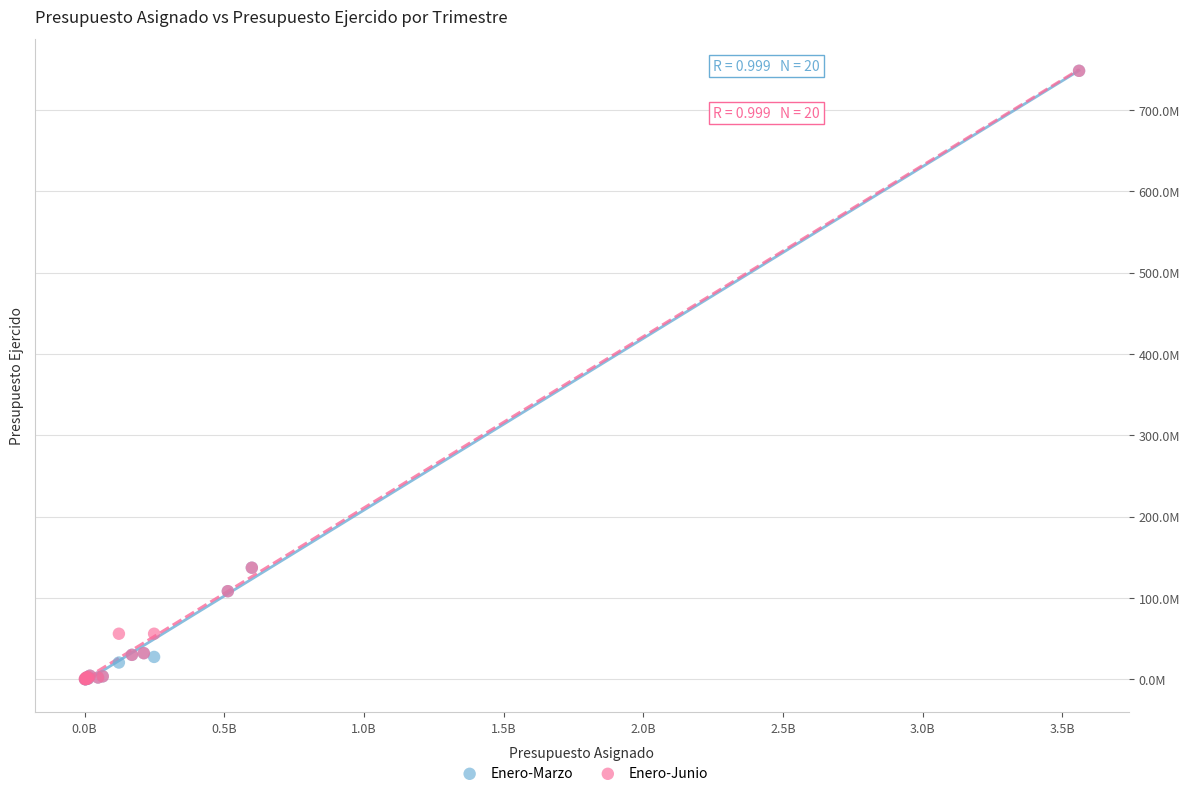

What are all the series names shown in the legend?

Enero-Marzo, Enero-Junio